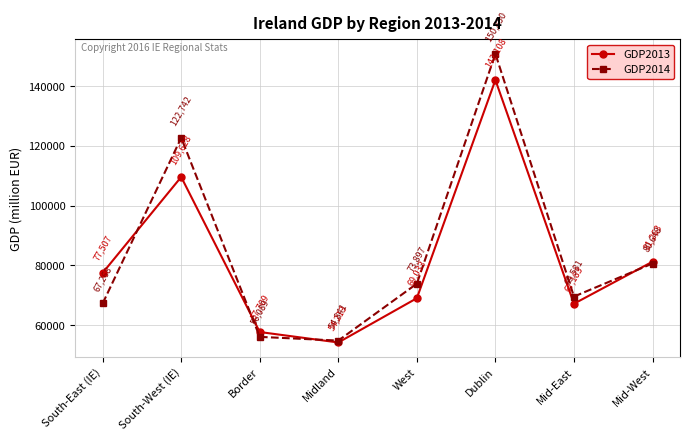

The GDP2014 series shows 35467 at Mid-East. True or false?

False